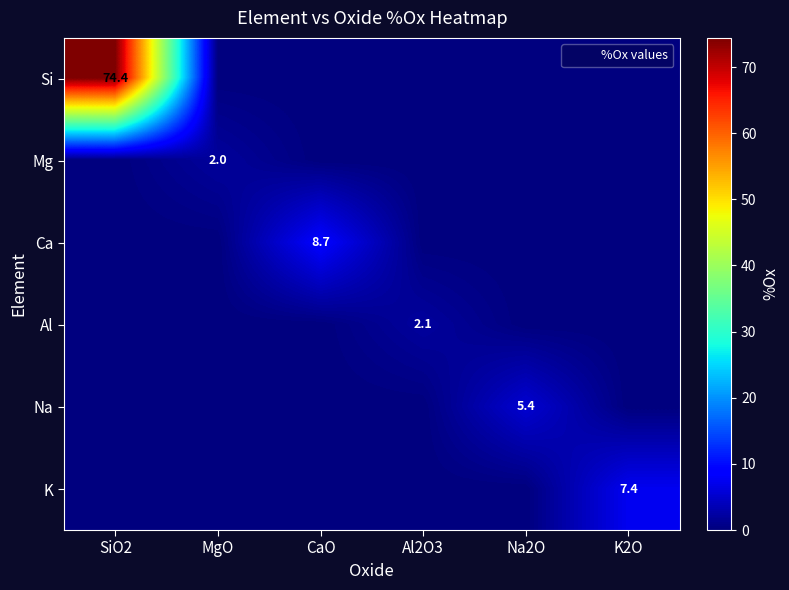

What is the maximum value shown in the chart?

74.4